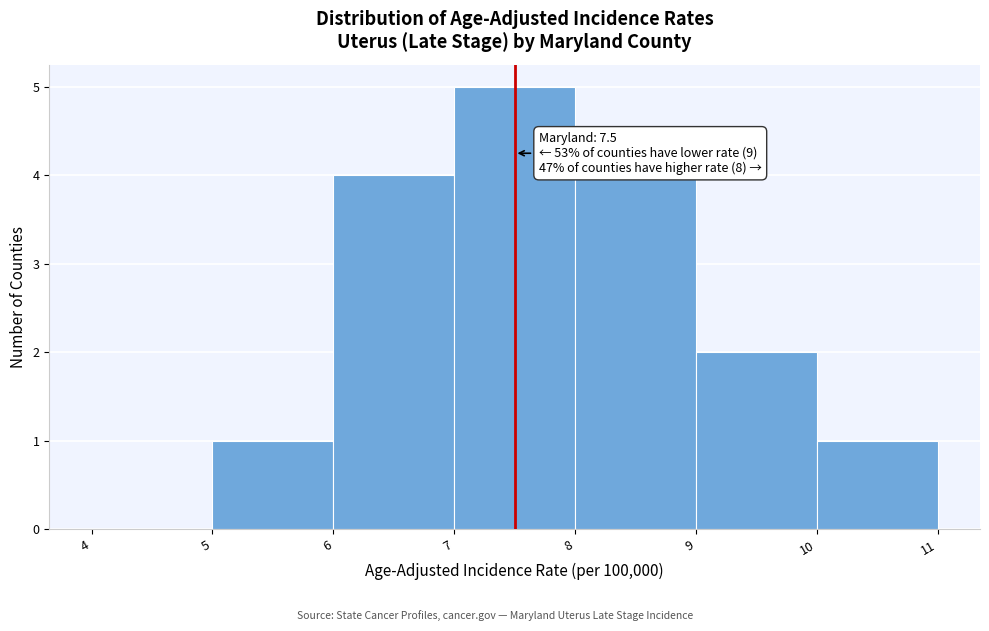

Over which range of the x-axis is the bar tallest?

7 to 8